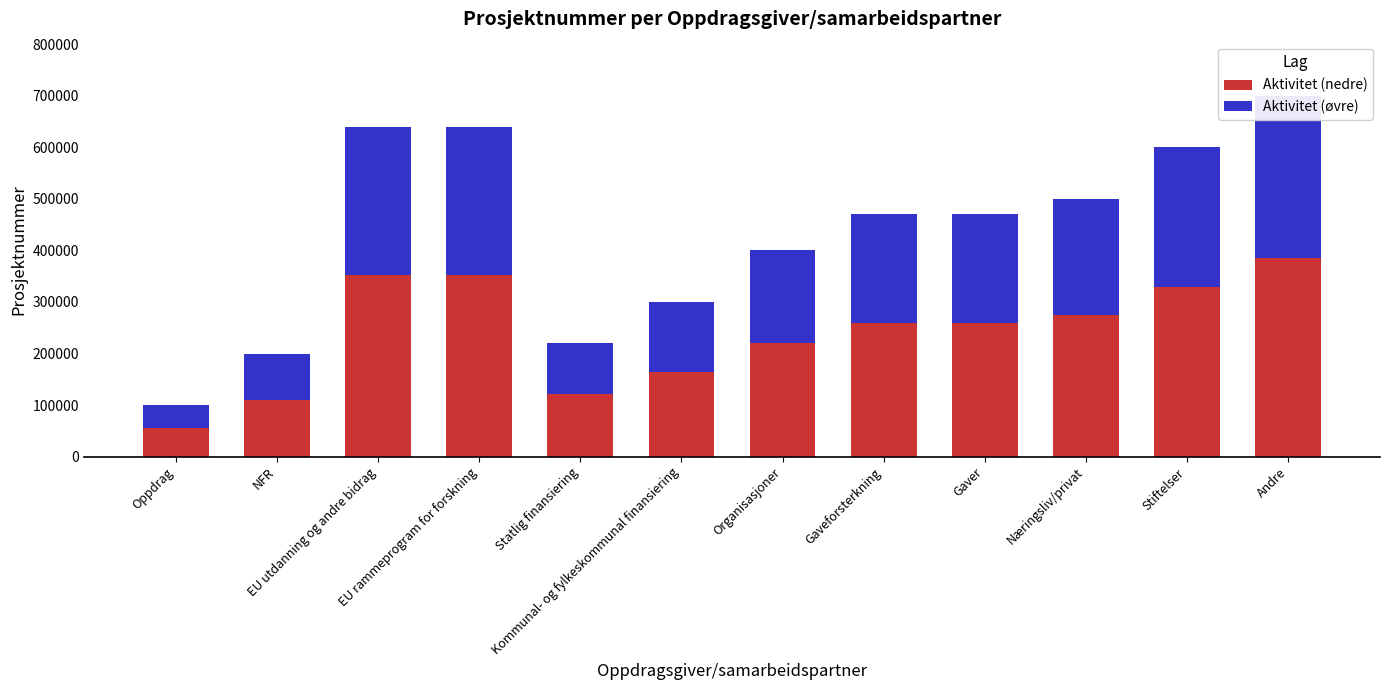

Between EU utdanning og andre bidrag and Statlig finansiering, which series saw the biggest shift?

Aktivitet (nedre)